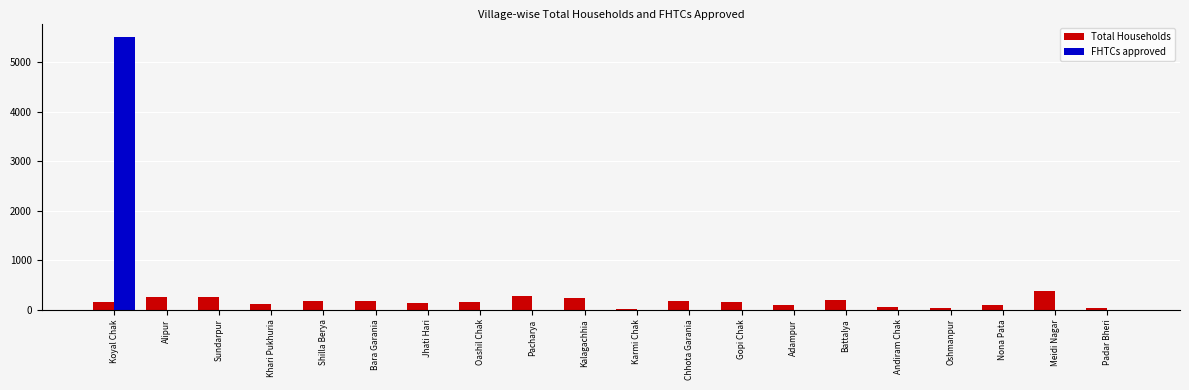

The FHTCs approved series shows 1790 at Khari Pukhuria. True or false?

False